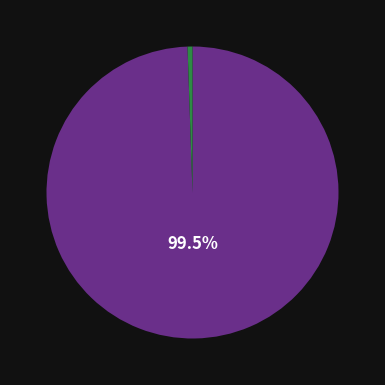

Does any single category account for the majority?

Yes